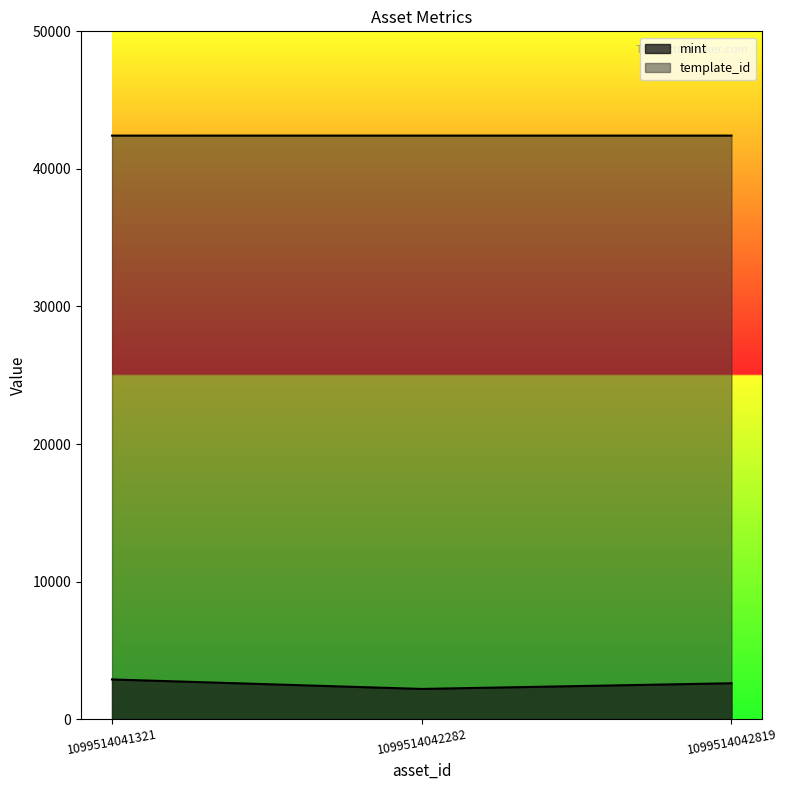

The mint series shows 2197 at 1099514042282. True or false?

True